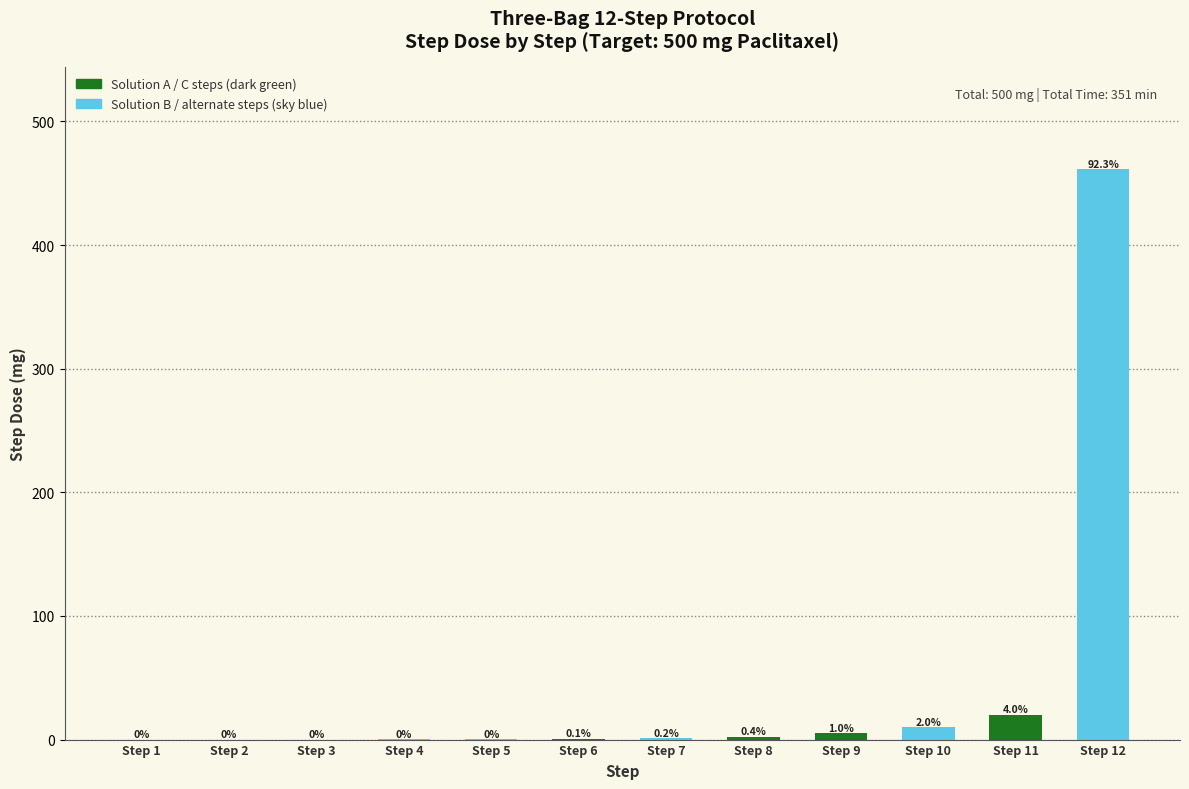

Which label corresponds to the largest value in the chart?

Step 12